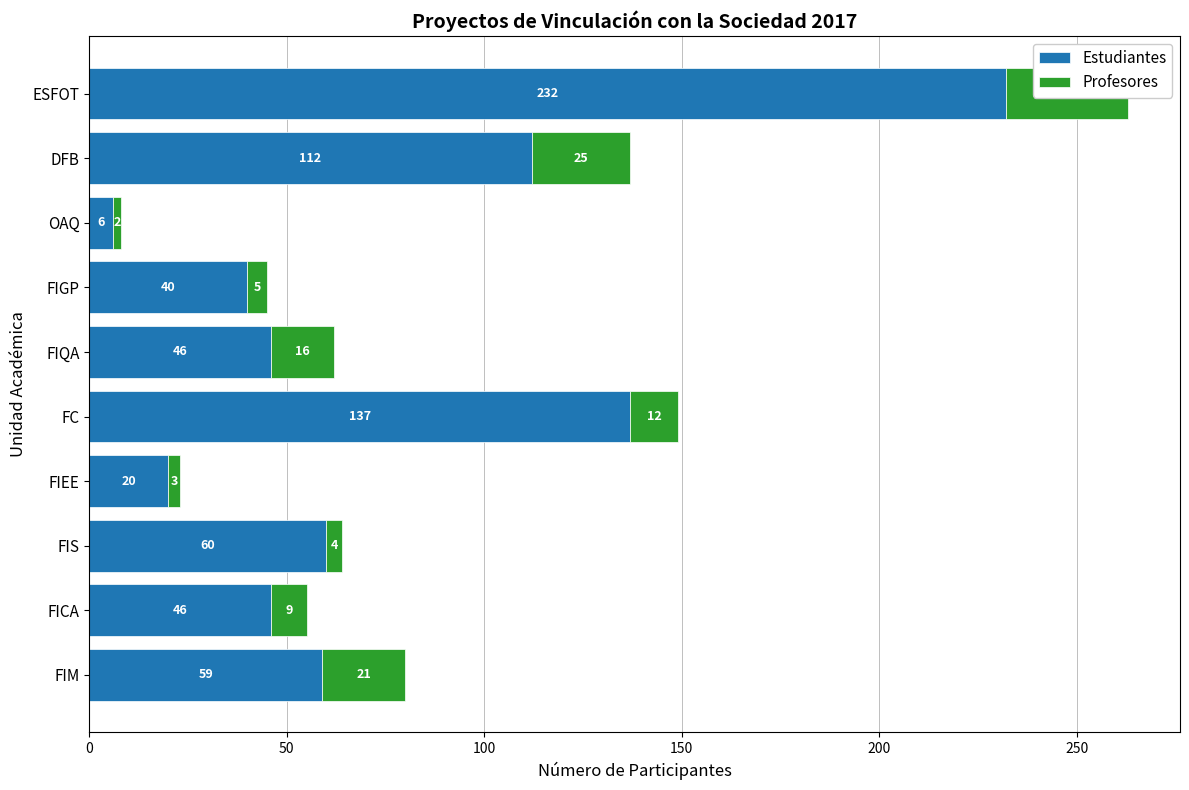

What is the minimum value shown in the chart?

2